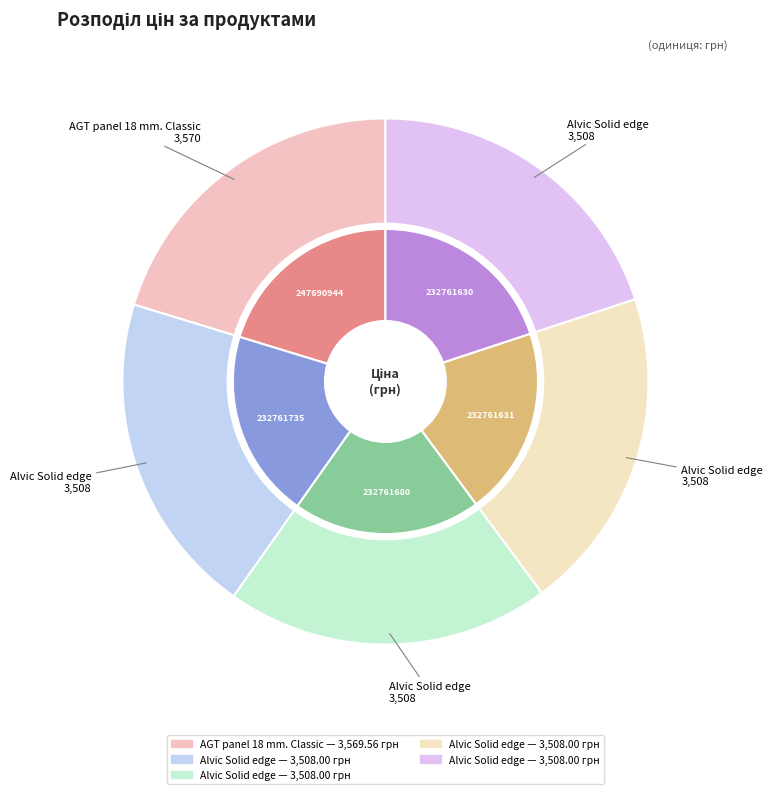

The Alvic Solid edge (232761631) slice represents 9% of the pie. True or false?

False